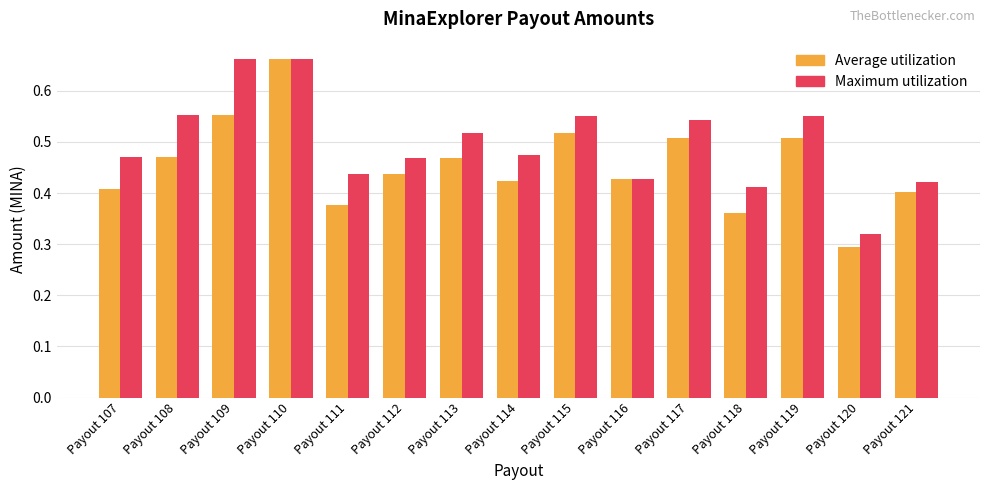

What is the difference between the second highest and second lowest values in the Average utilization series?

0.2